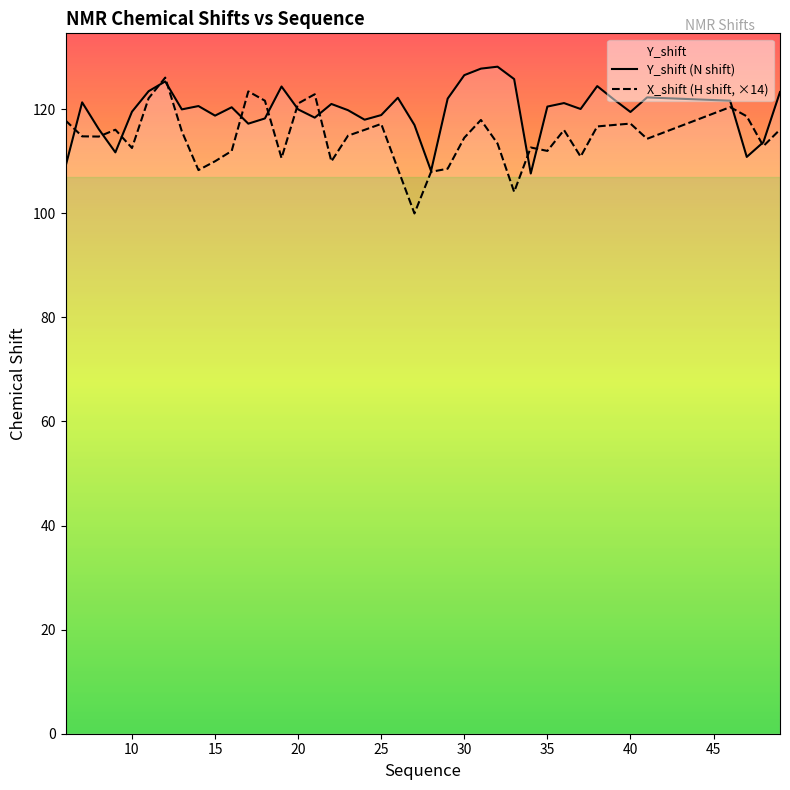

What is the average value of the Y_shift (N shift) series?

119.6